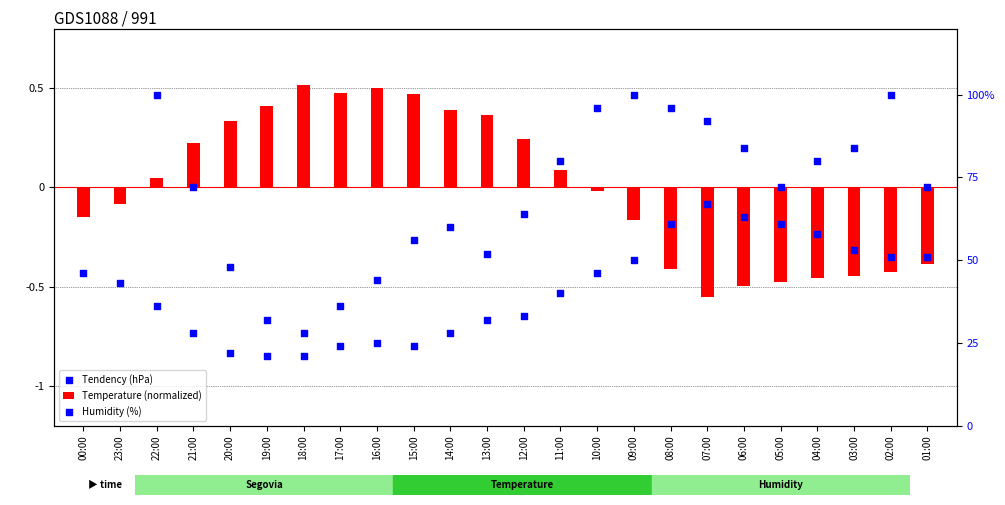

Which series contains the lowest Y value?

Tendency (hPa)